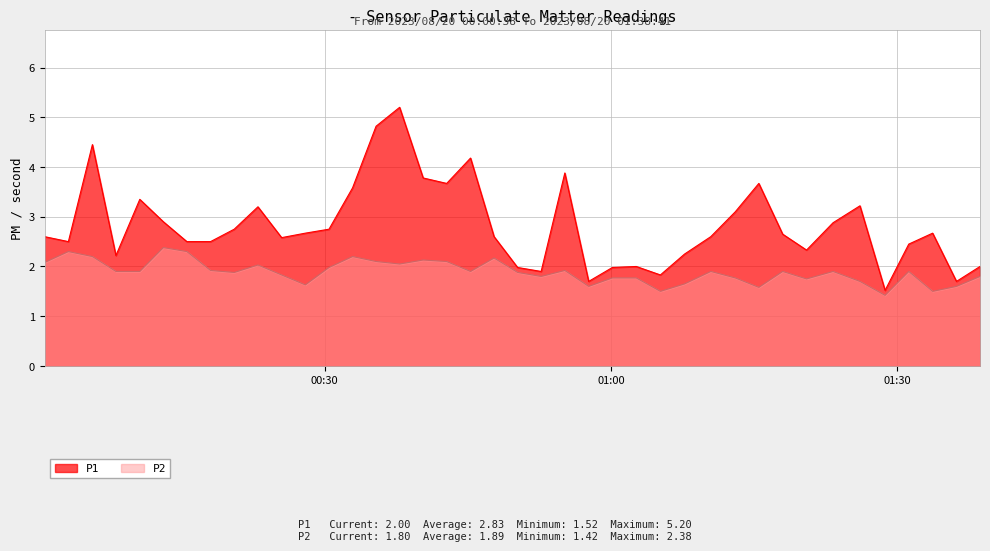

Rank the series by their average value, from lowest to highest.

P2, P1